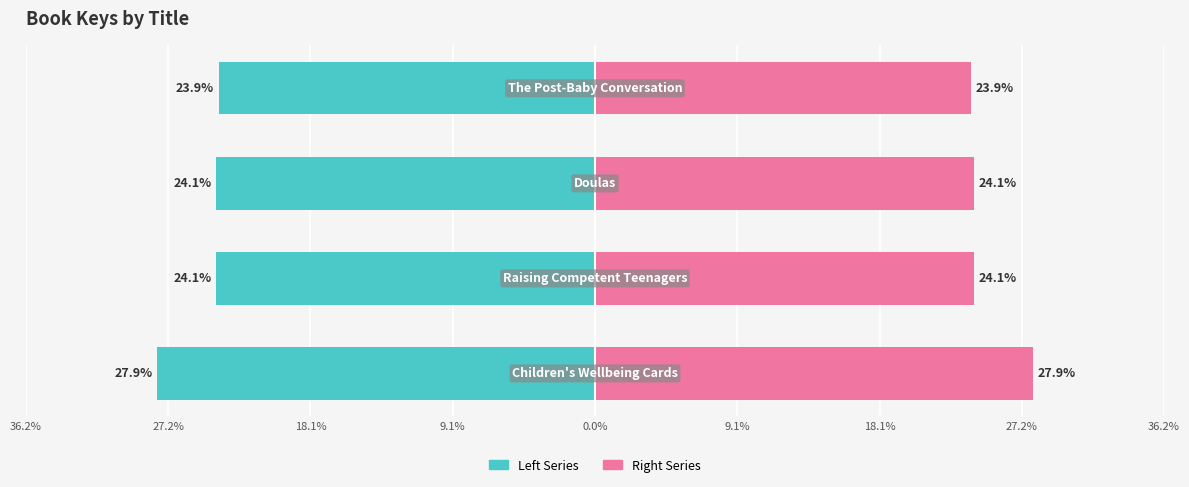

How many series are shown in this chart?

2